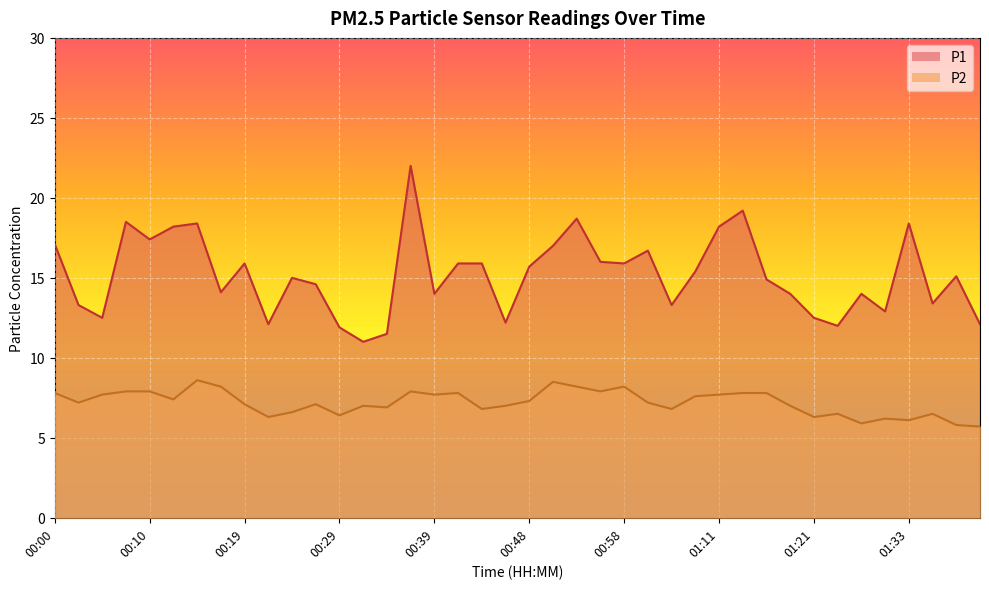

What is the sum of the P2 values at 01:06 and 00:10?

14.7